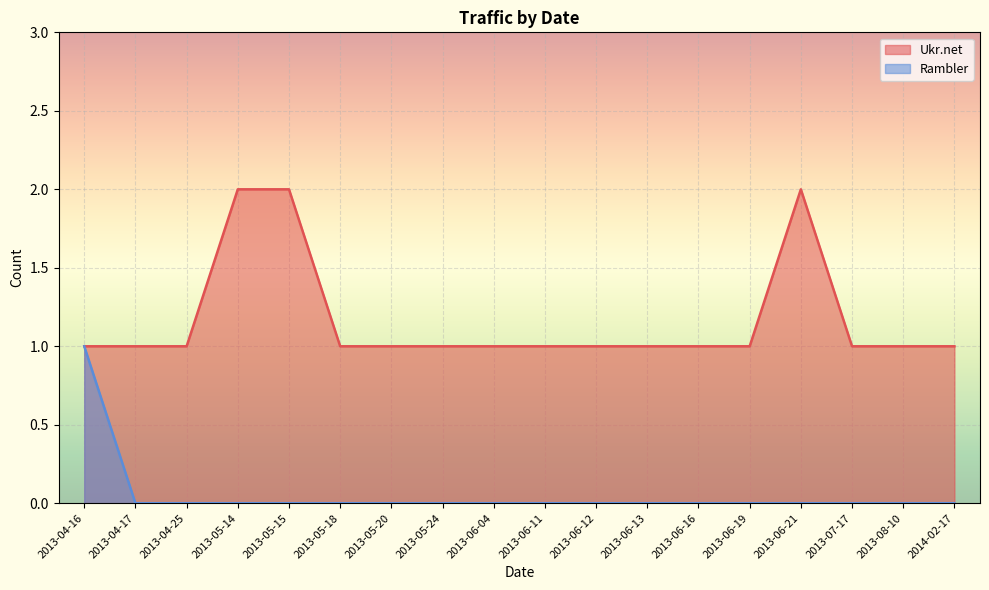

True or false: Ukr.net and Rambler intersect in this chart.

False